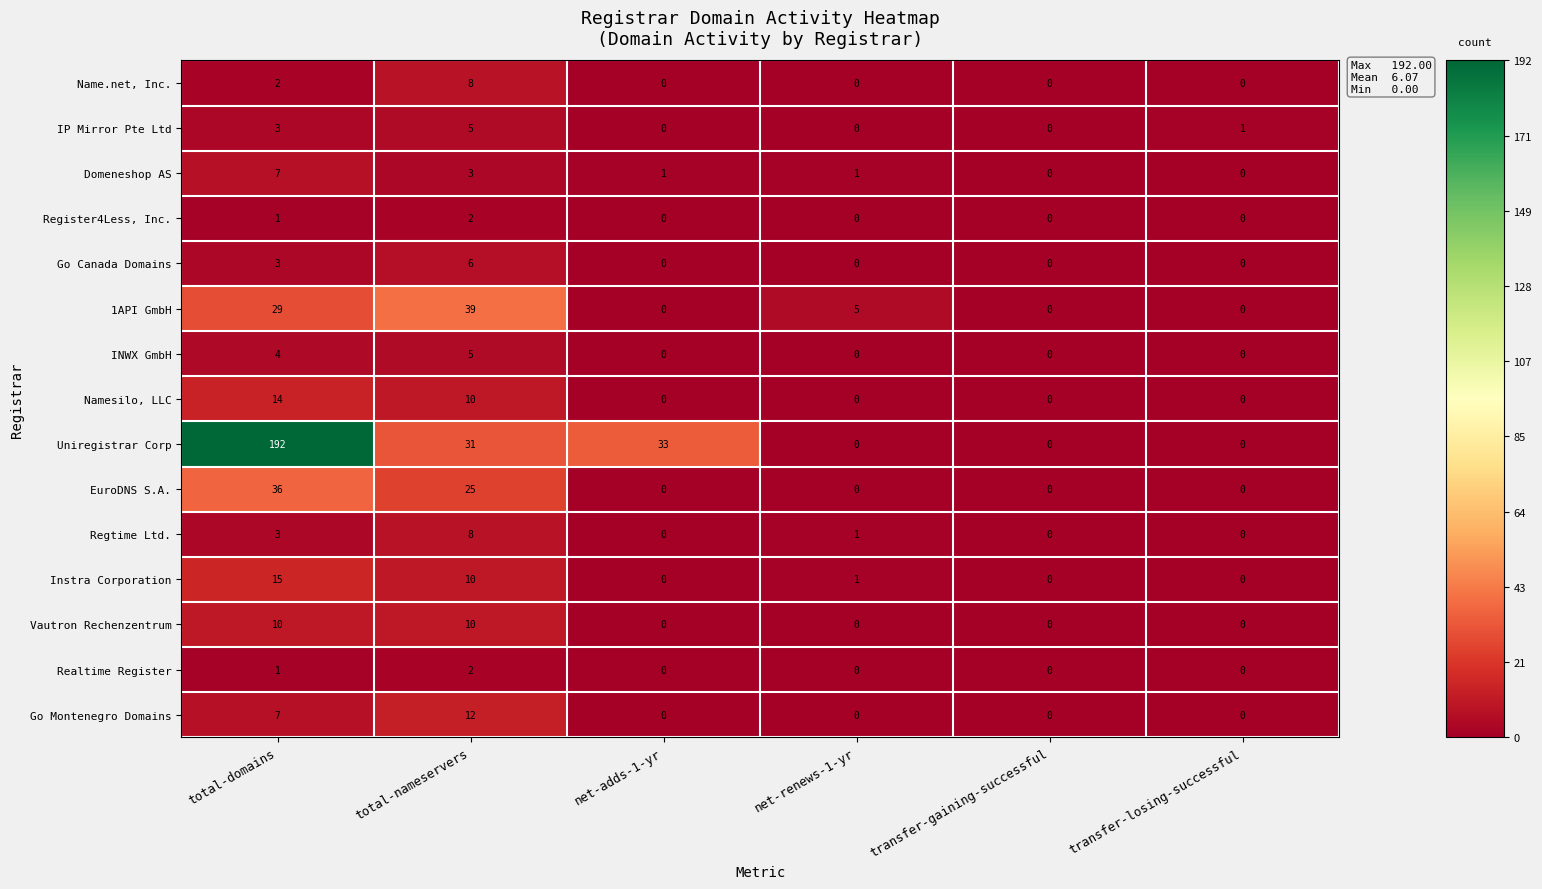

What is the total value across all series at total-nameservers?

176